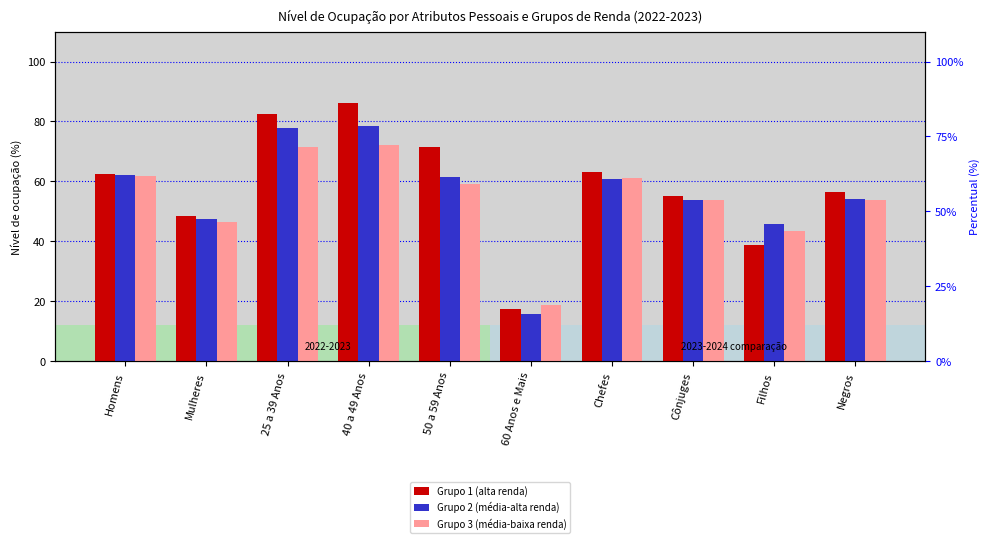

Is it true that Grupo 3 (média-baixa renda) equals 46.3 at Mulheres?

True